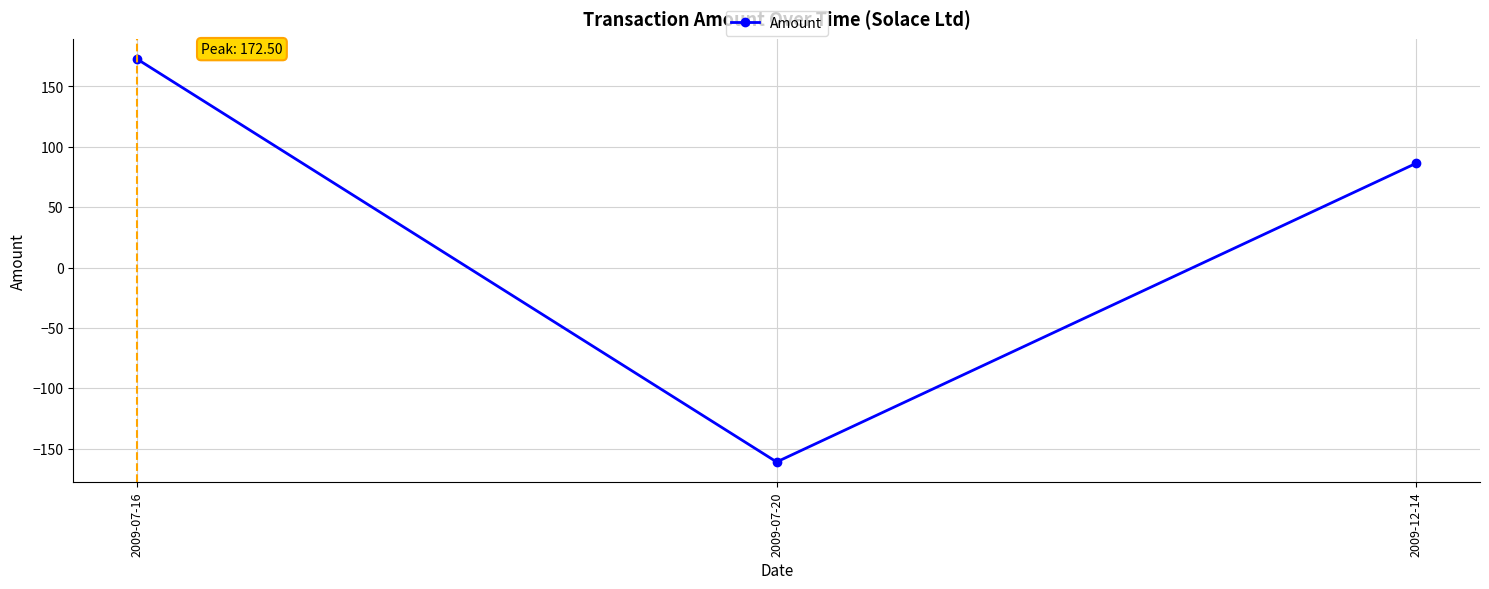

What is the minimum value shown in the chart?

-161.0